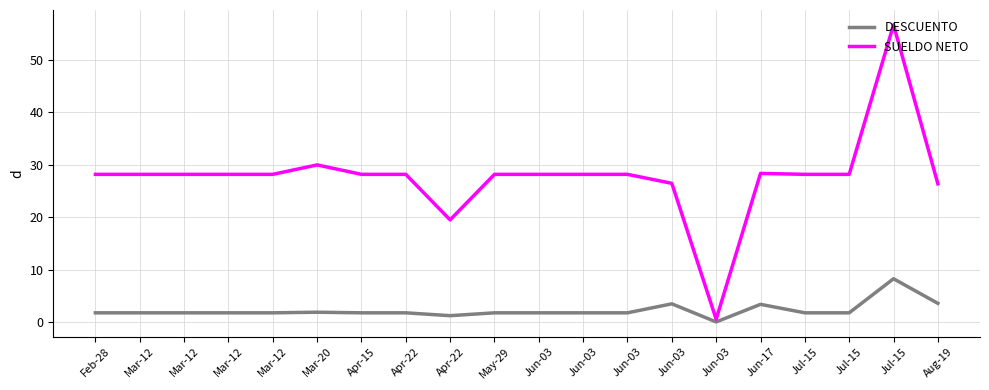

The value of SUELDO NETO at Jun-03 is 0.2. True or false?

False